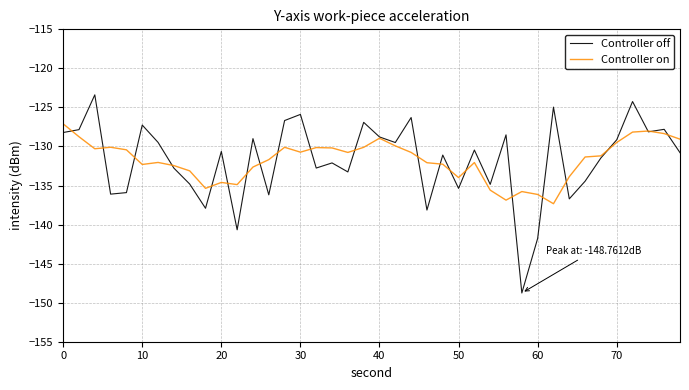

Rank the series by their maximum value, from highest to lowest.

Controller off, Controller on